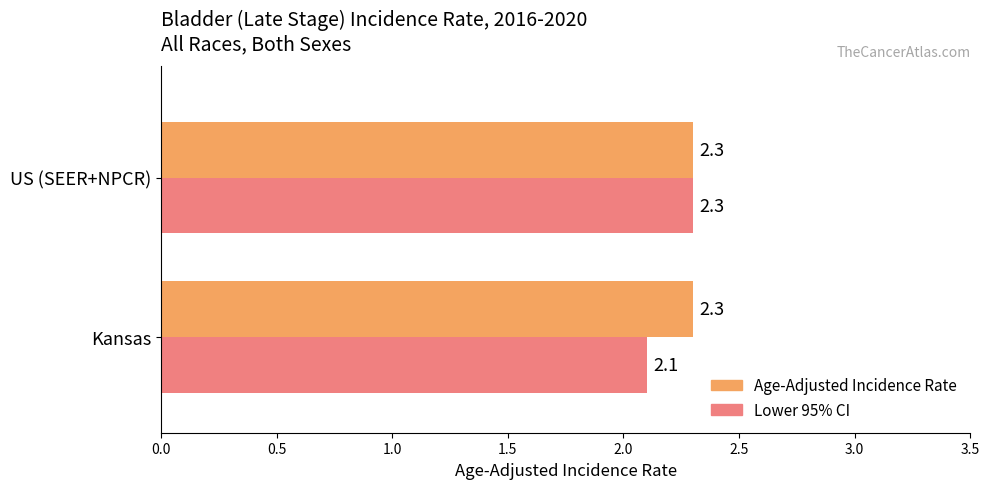

At which category is the sum across all series the highest?

US (SEER+NPCR)